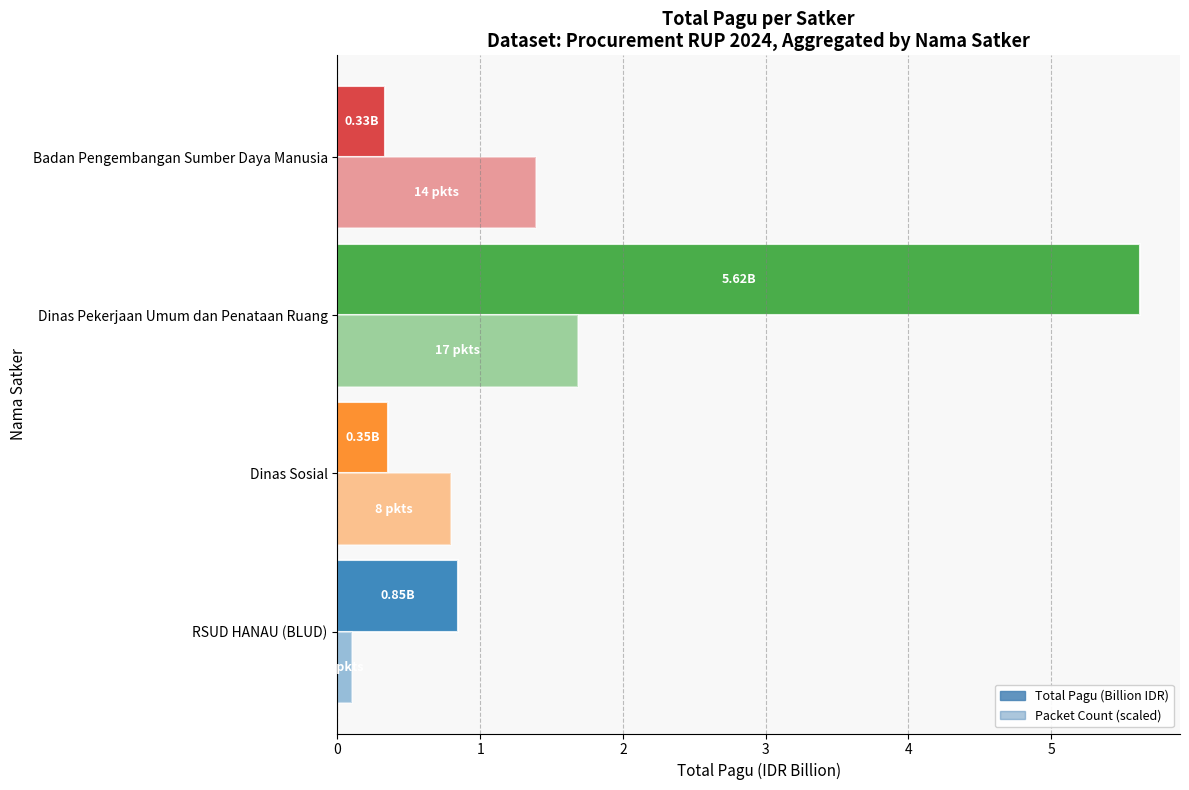

At which label does Packet Count (scaled) reach its peak?

Dinas Pekerjaan Umum dan Penataan Ruang